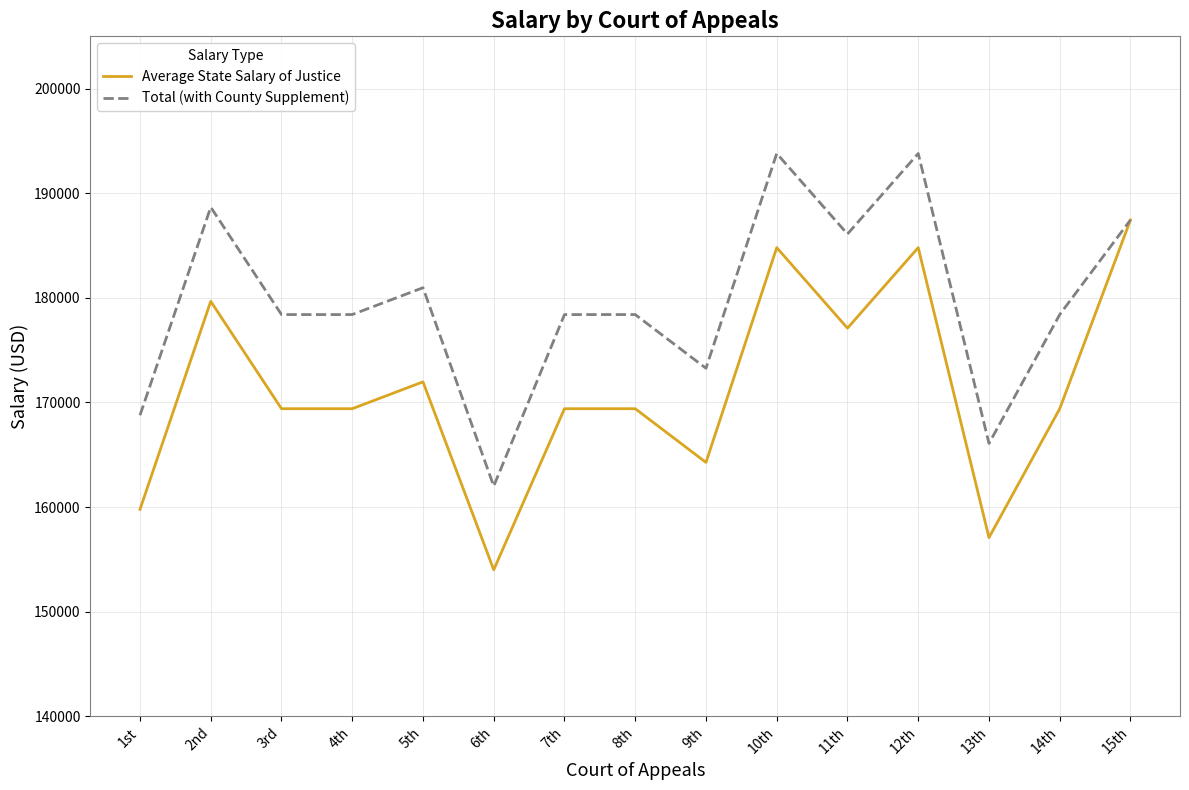

How many values in the Average State Salary of Justice series are below 169399?

4